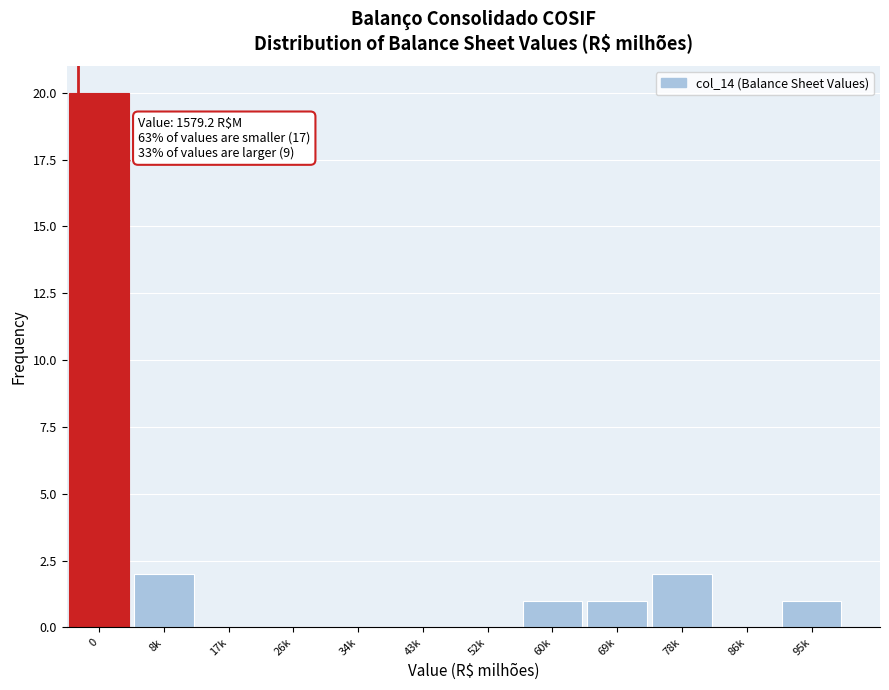

Reading right to left, what are all the values shown in this chart?

95k=1	86k=0	78k=2	69k=1	60k=1	52k=0	43k=0	34k=0	26k=0	17k=0	8k=2	0=20